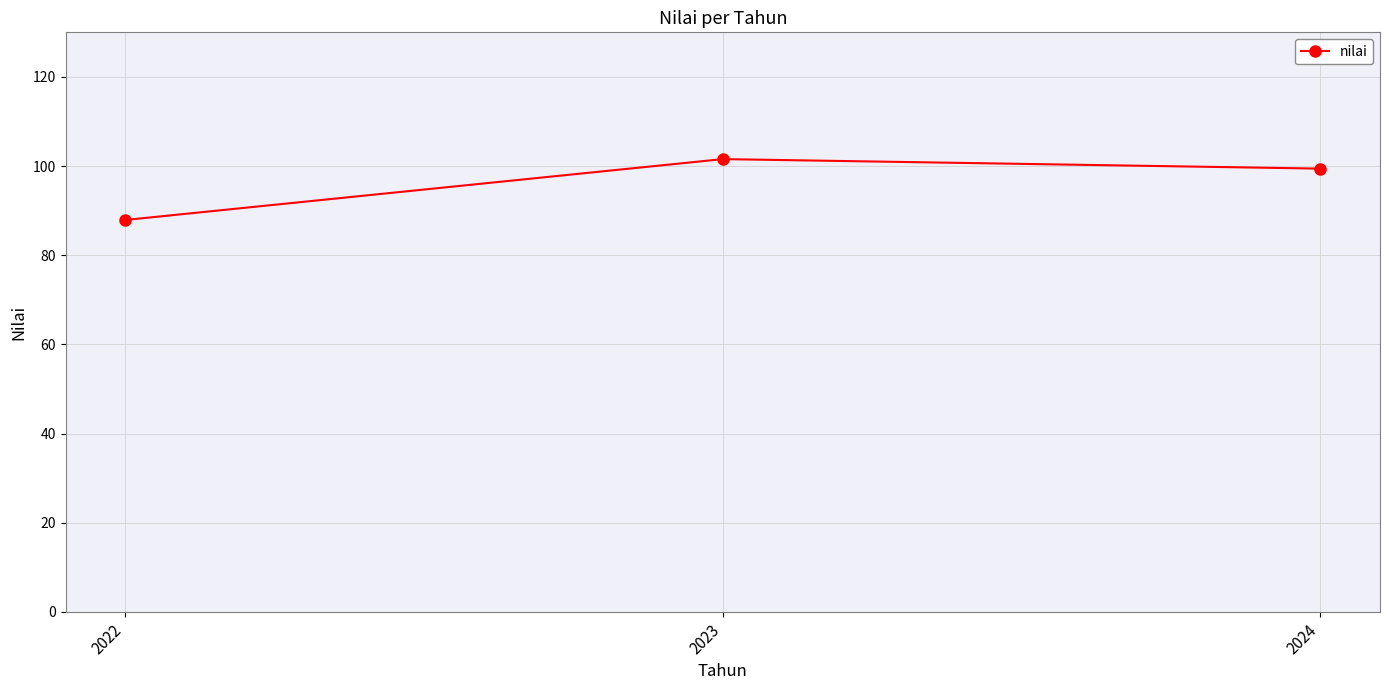

At which label does the data first exceed 99?

2023